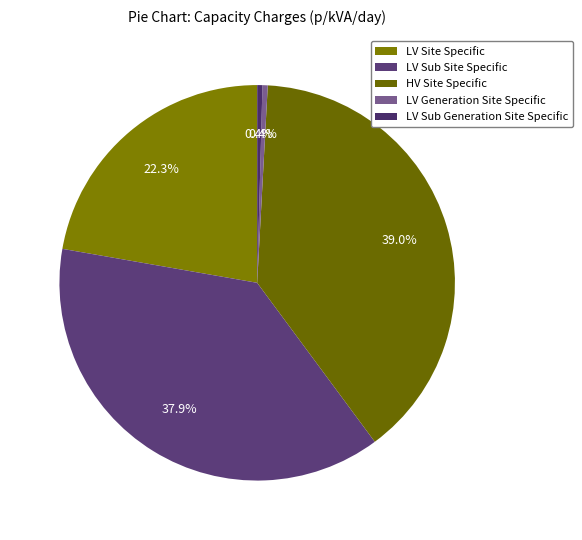

How much of the chart is everything except LV Sub Generation Site Specific?

99.6%